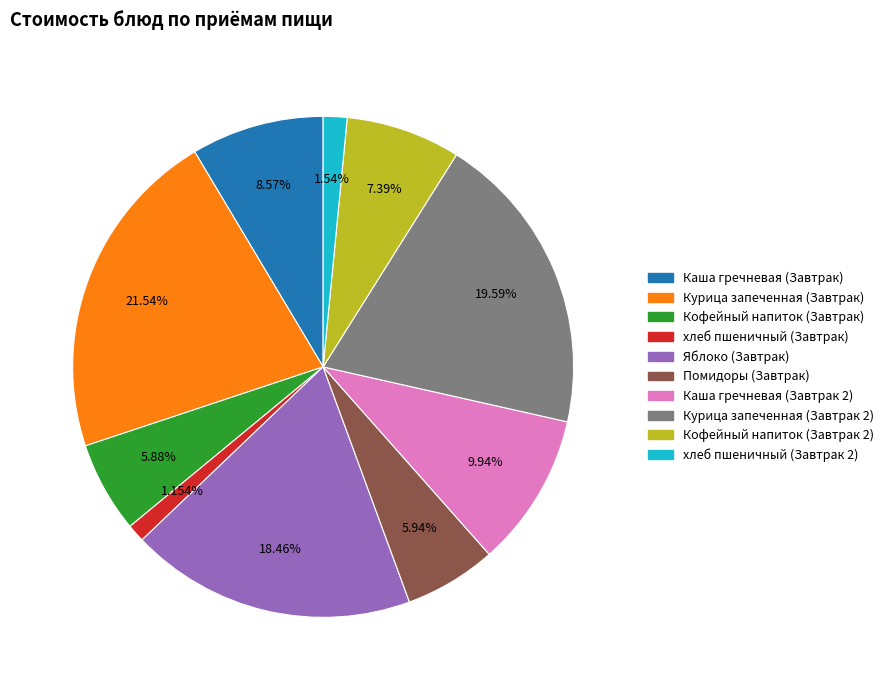

To the nearest percent, what percentage of the pie is Яблоко (Завтрак)?

18%